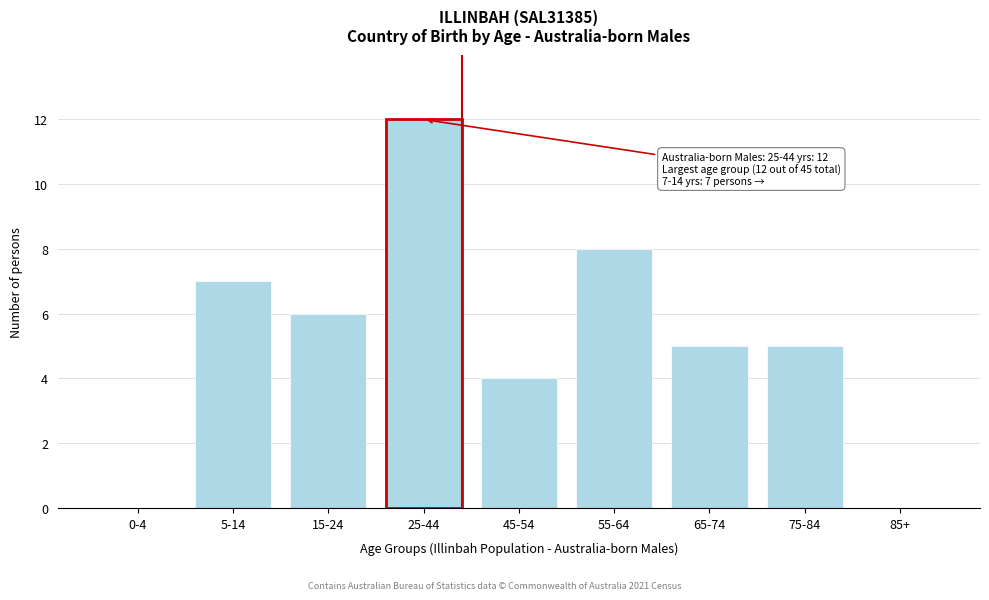

Reading right to left, what are all the values shown in this chart?

85+=0	75-84=5	65-74=5	55-64=8	45-54=4	25-44=12	15-24=6	5-14=7	0-4=0